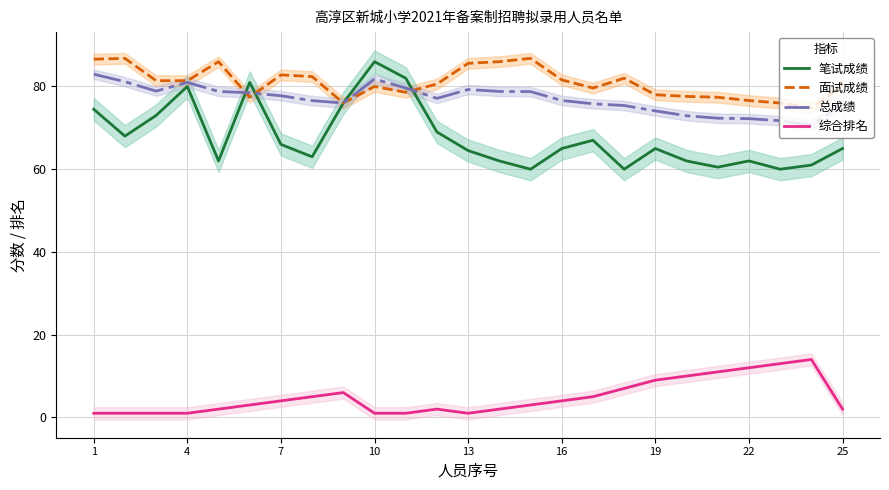

How many data points does each series have?

25